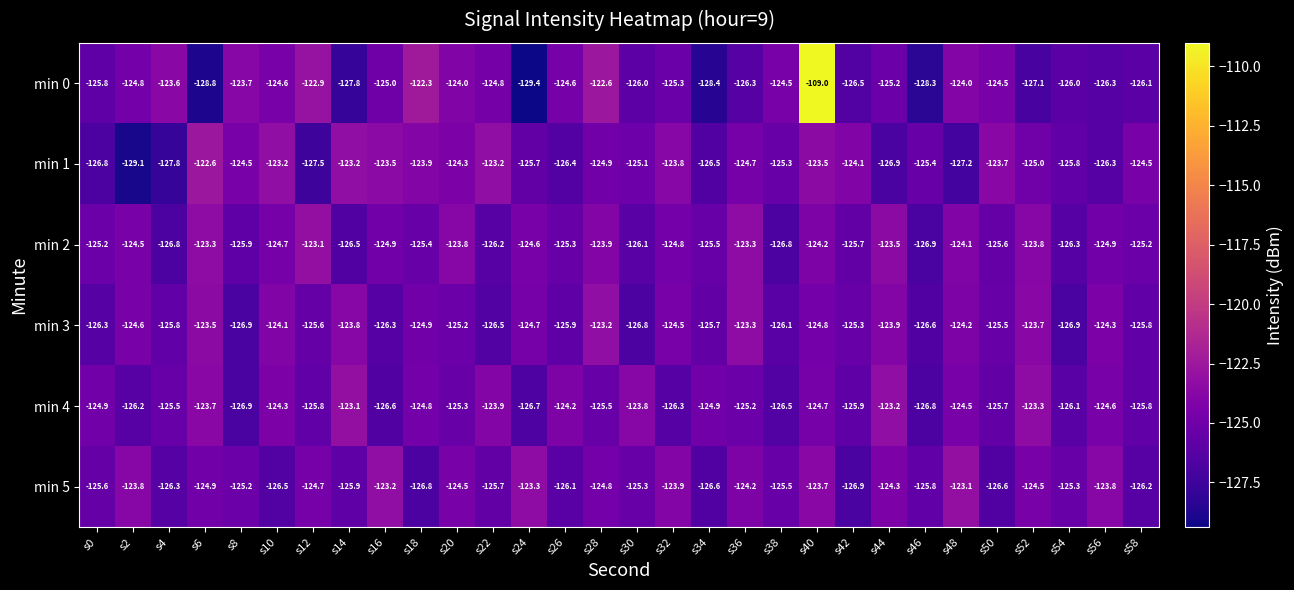

What is the total value across all series at s16?

-749.5